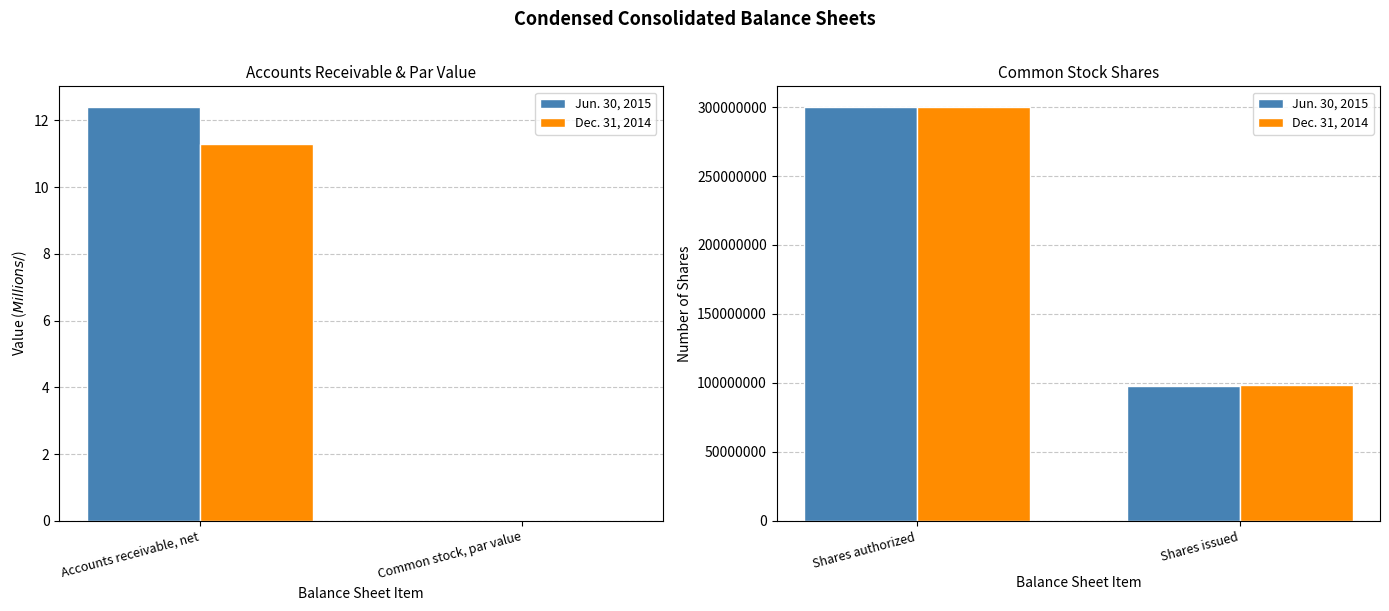

List the series in order of their overall mean, lowest first.

Jun. 30, 2015, Dec. 31, 2014